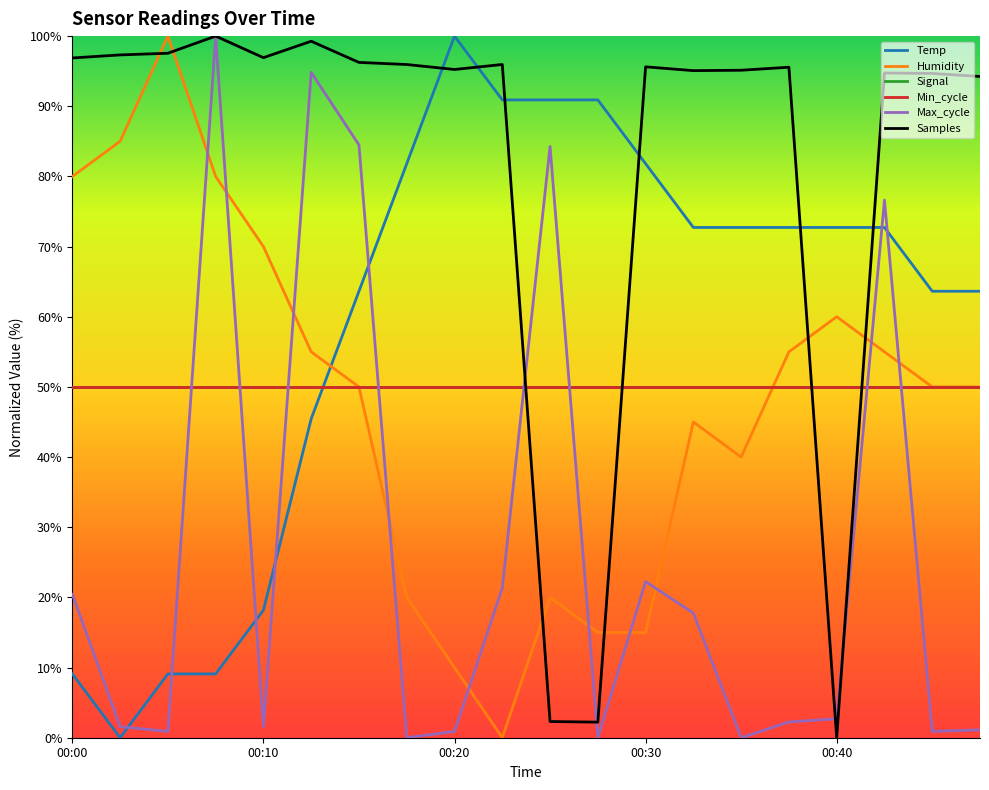

Is this an area chart (filled region under the line)?

No